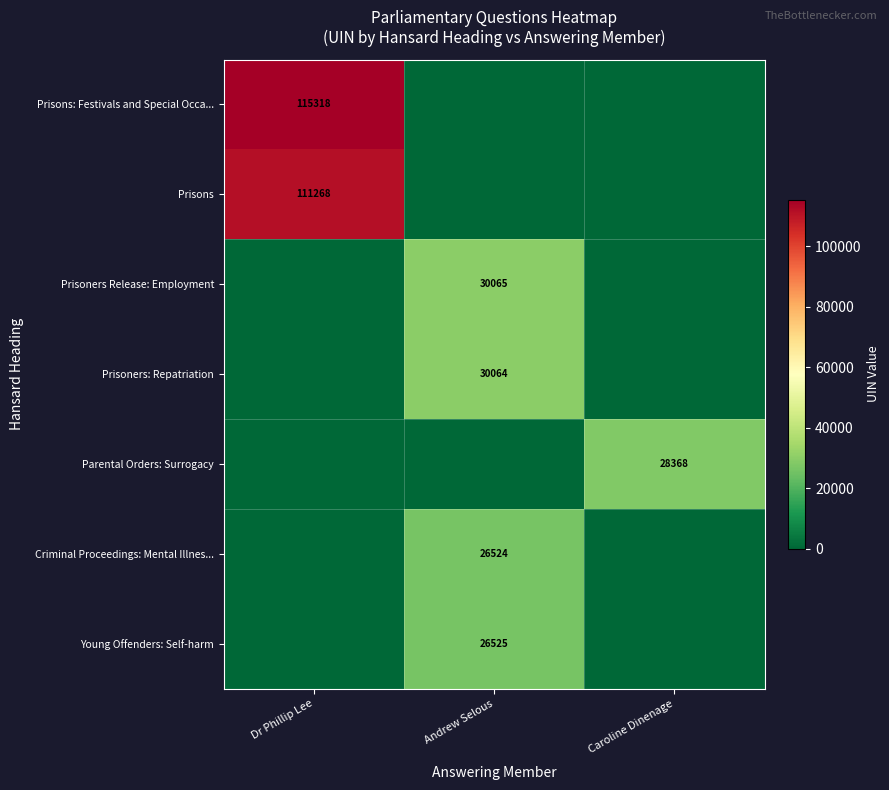

The value of Prisons: Festivals and Special Occa... at Dr Phillip Lee is 115318. True or false?

True